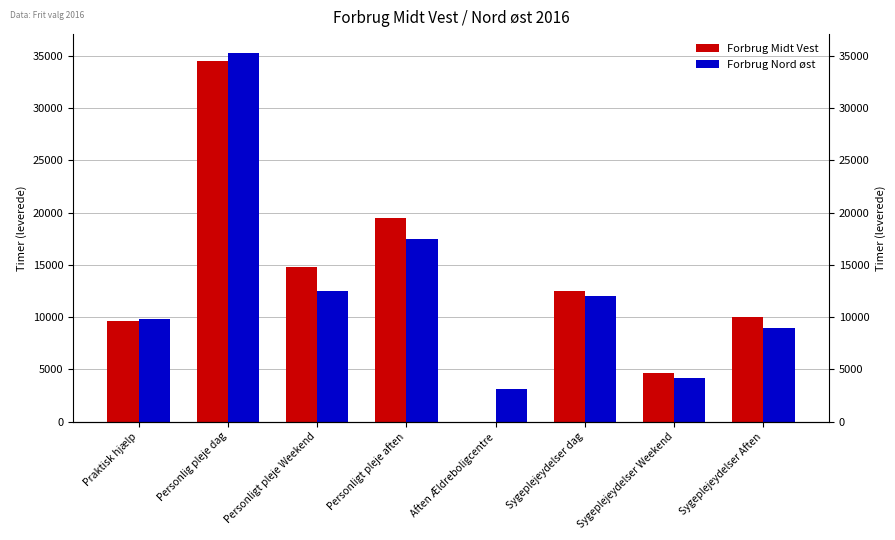

True or false: Forbrug Midt Vest has a value of 34528.0 at Personlig pleje dag.

True